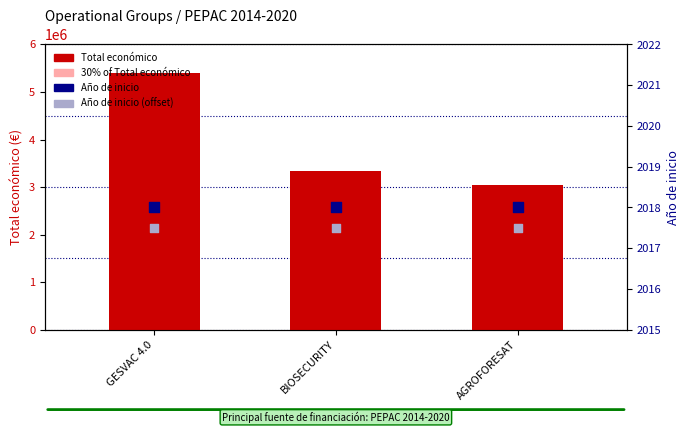

Which series reaches the minimum Y coordinate?

Año de inicio (offset)